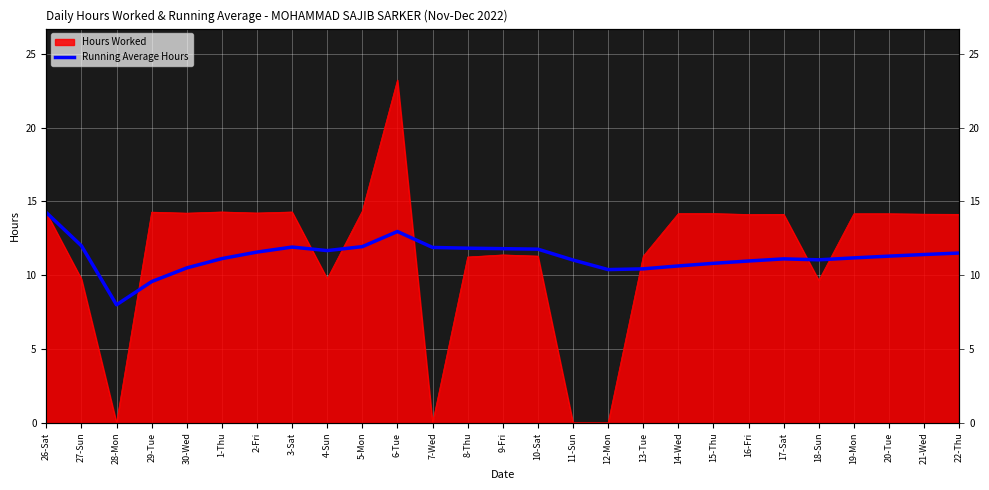

Is it true that the value at 12-Mon is 10.4?

True